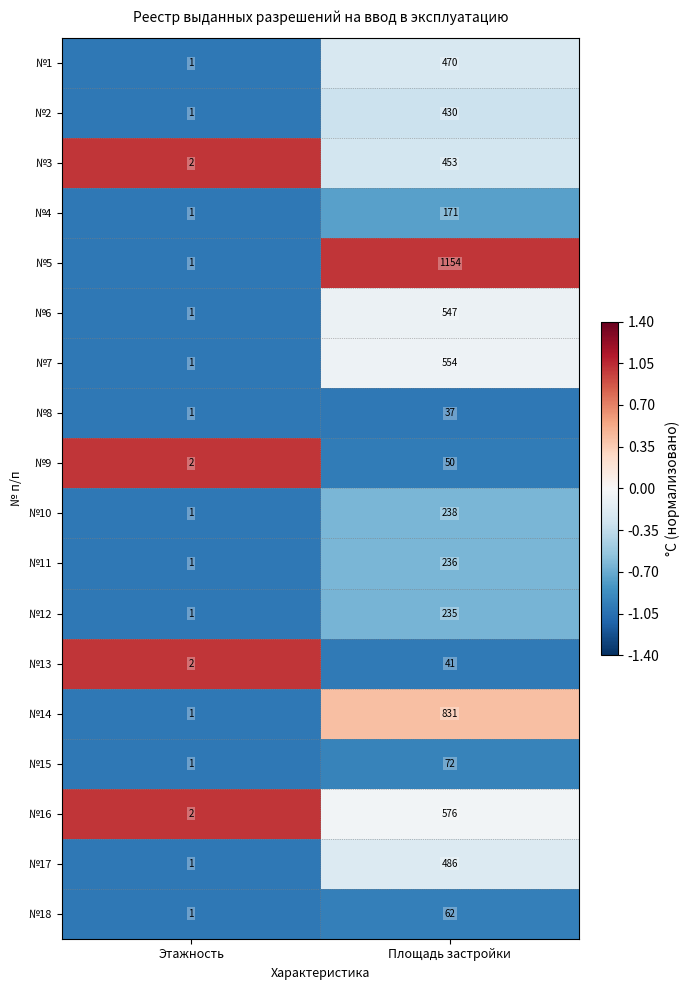

What is the difference between the №12 values at Площадь застройки and Этажность?

234